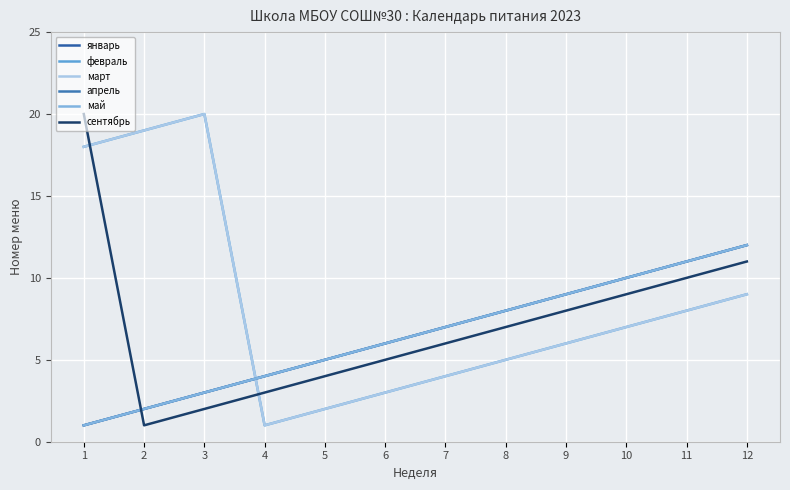

Does the chart display data point markers on the line(s)?

No